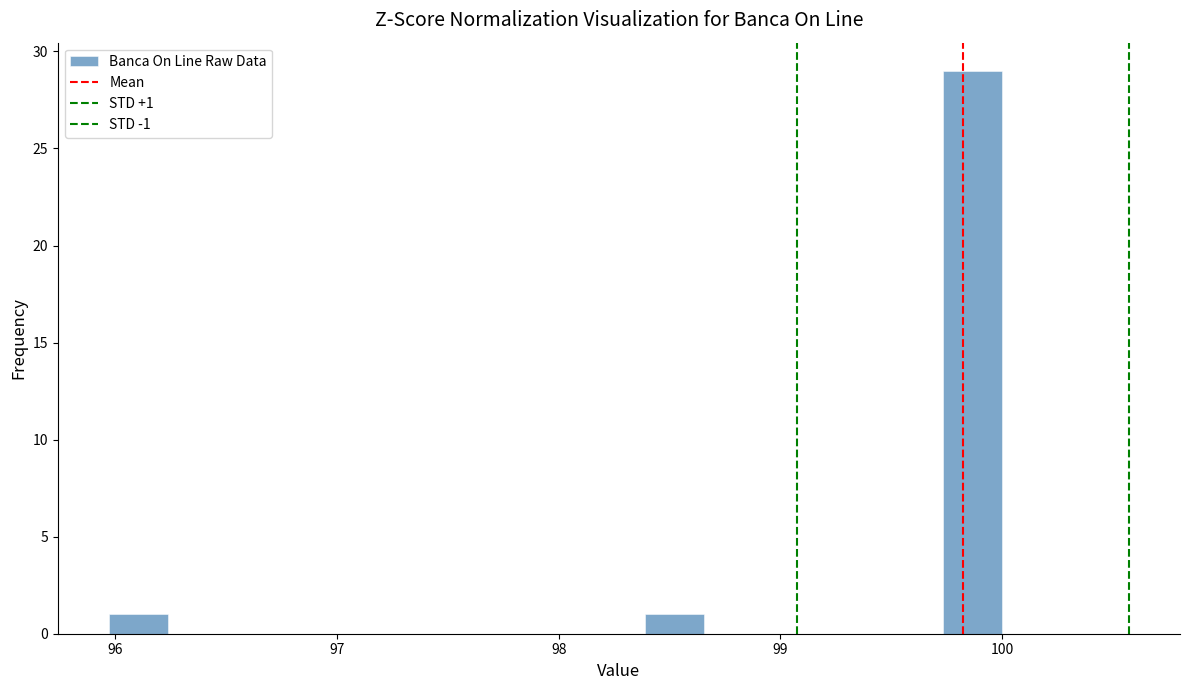

Around what value on the x-axis is the tallest bar? Give the approximate position of its centre, as read against the axis.

99.9